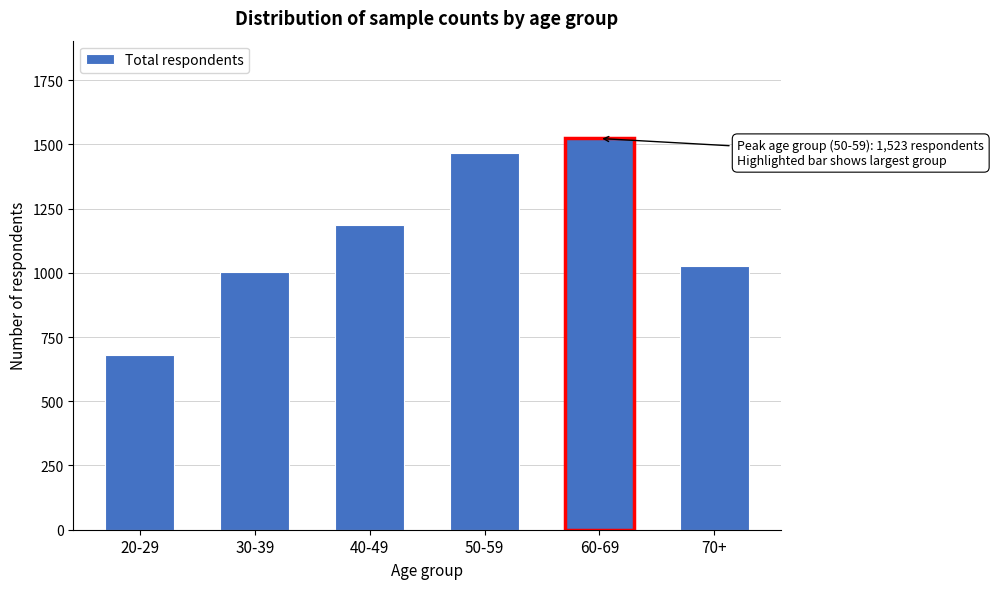

Reading left to right, list all the values displayed in this chart.

20-29=680	30-39=1002	40-49=1188	50-59=1465	60-69=1523	70+=1028